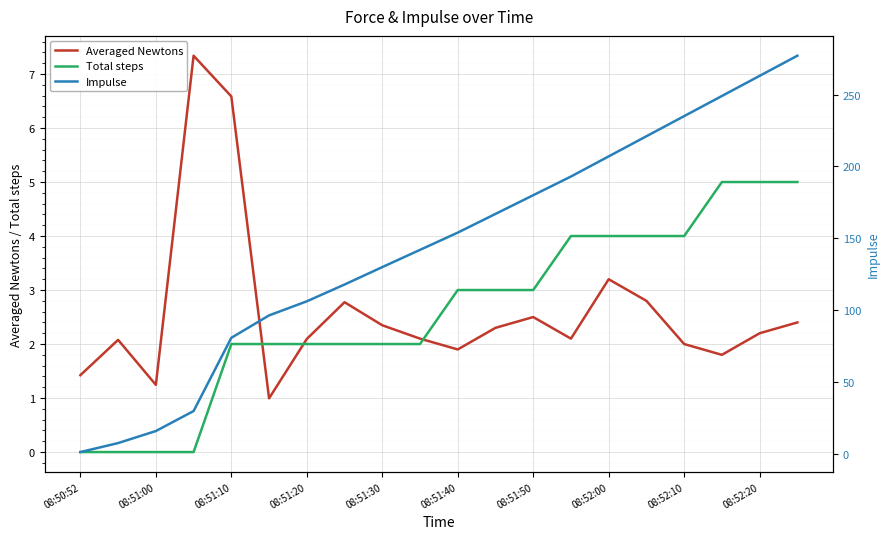

Is it true that Total steps equals 0.0 at 08:51:00?

True